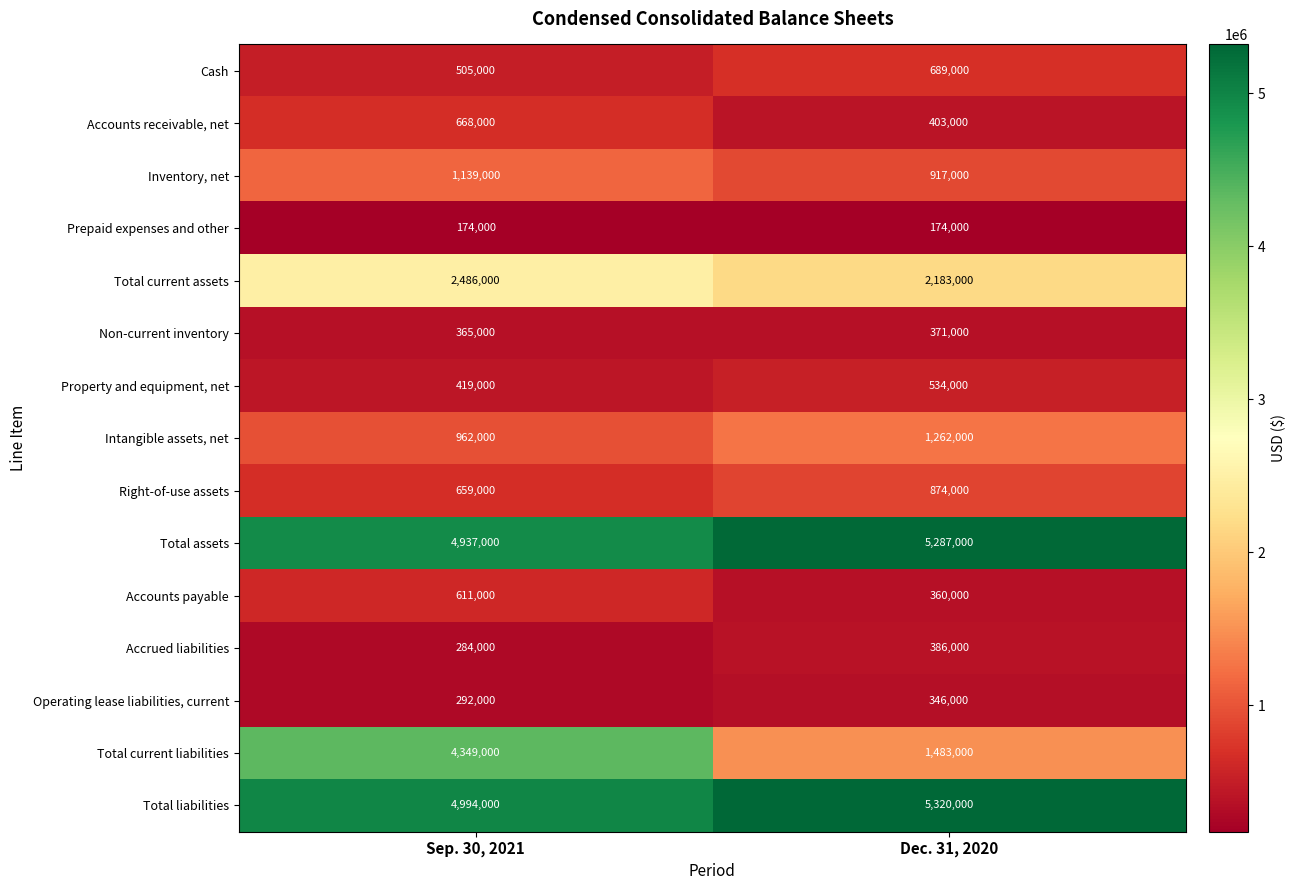

What is the maximum value shown in the chart?

5320000